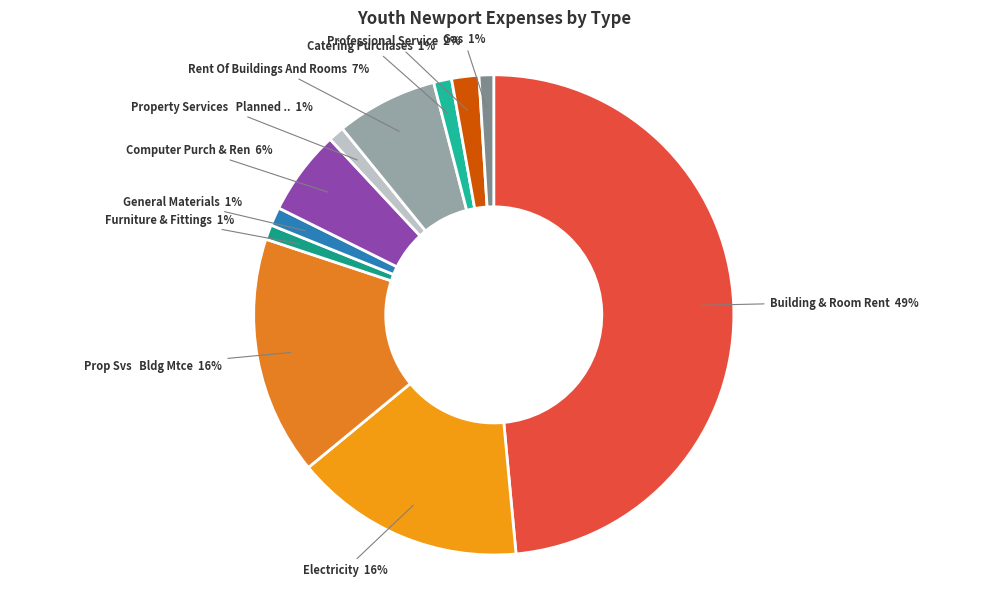

Does any single category account for the majority?

No